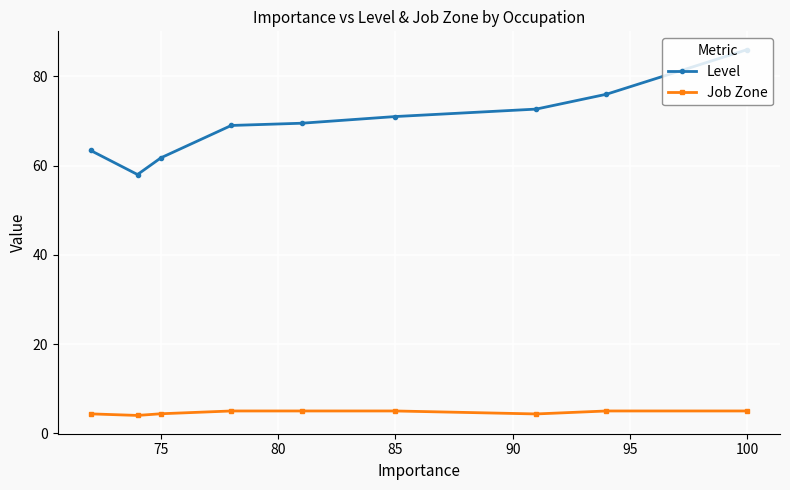

Which series has the largest range (max minus min)?

Level